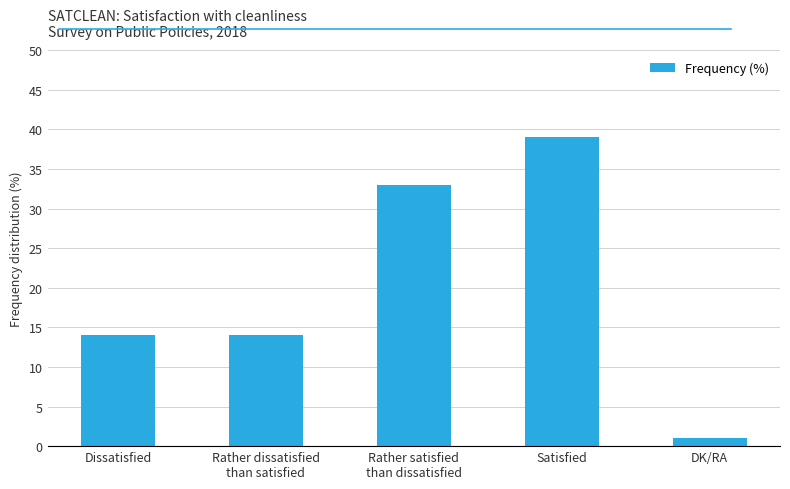

What is the greatest value displayed?

39